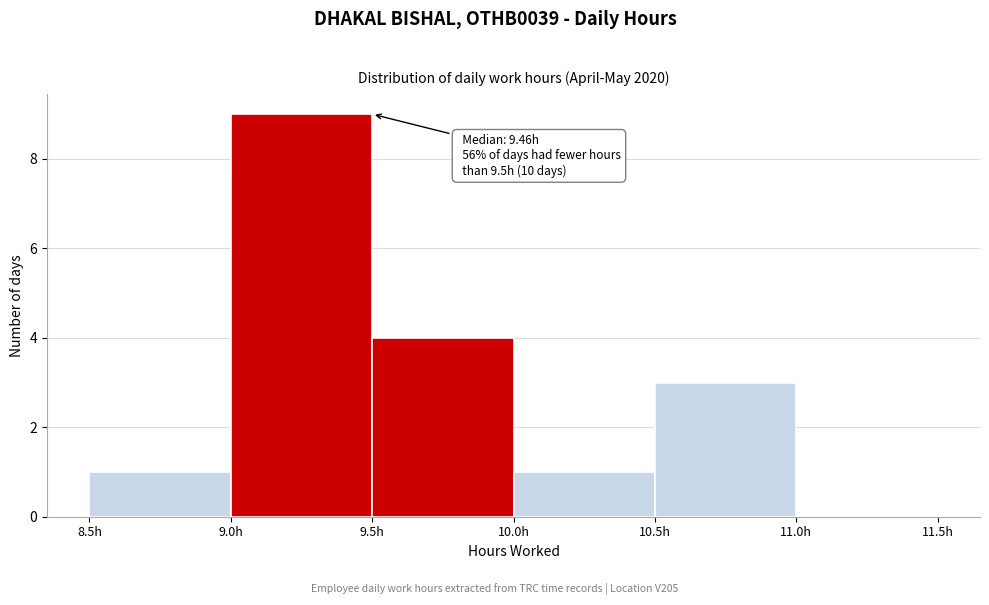

Which range on the x-axis has the tallest bar?

9.0 to 9.5